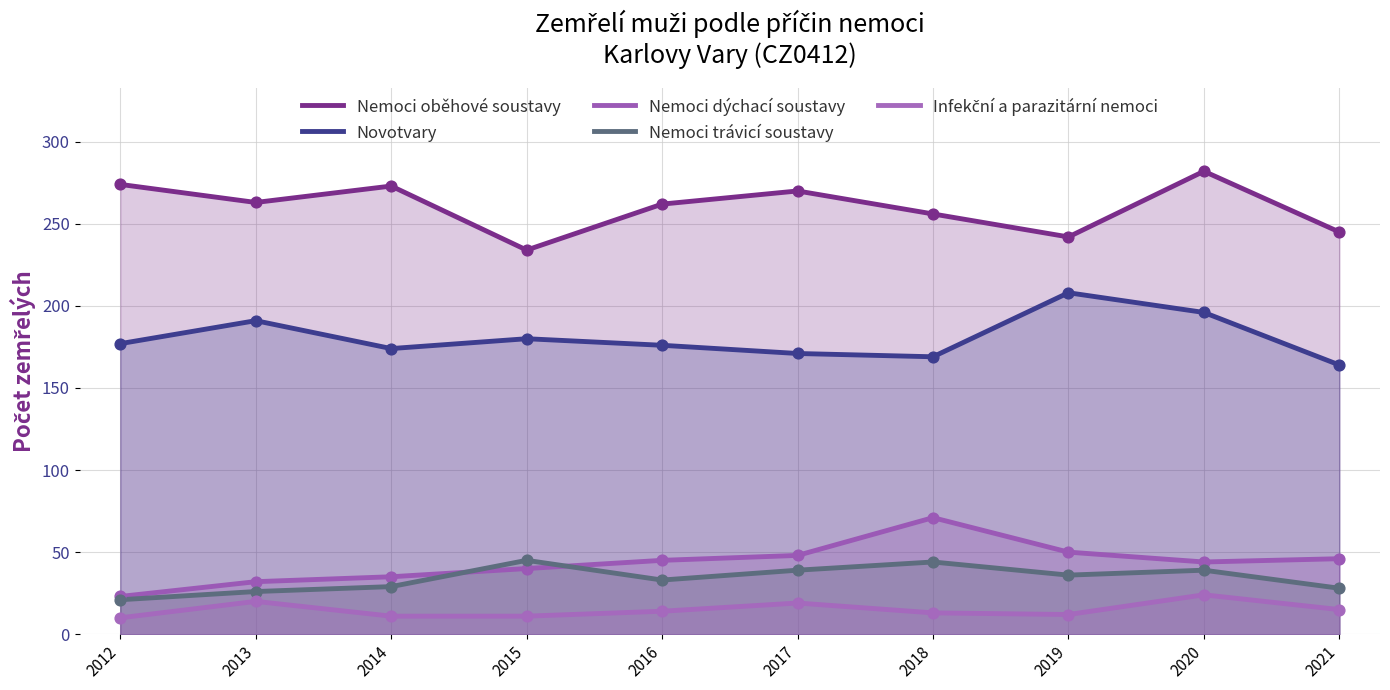

Which series reaches the maximum Y coordinate?

Nemoci oběhové soustavy